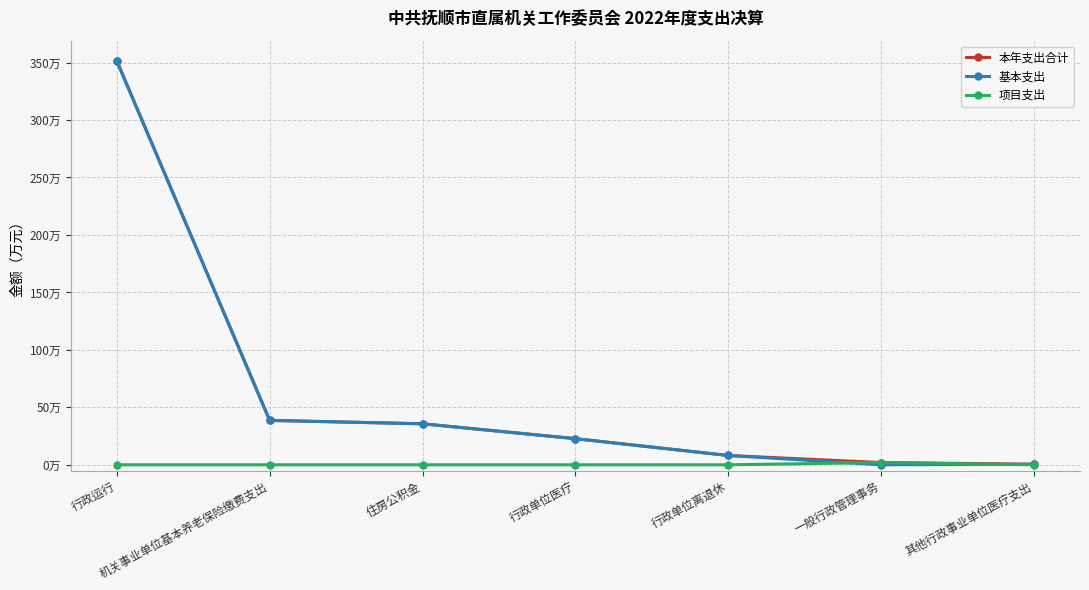

Which category has the highest value across all series?

行政运行